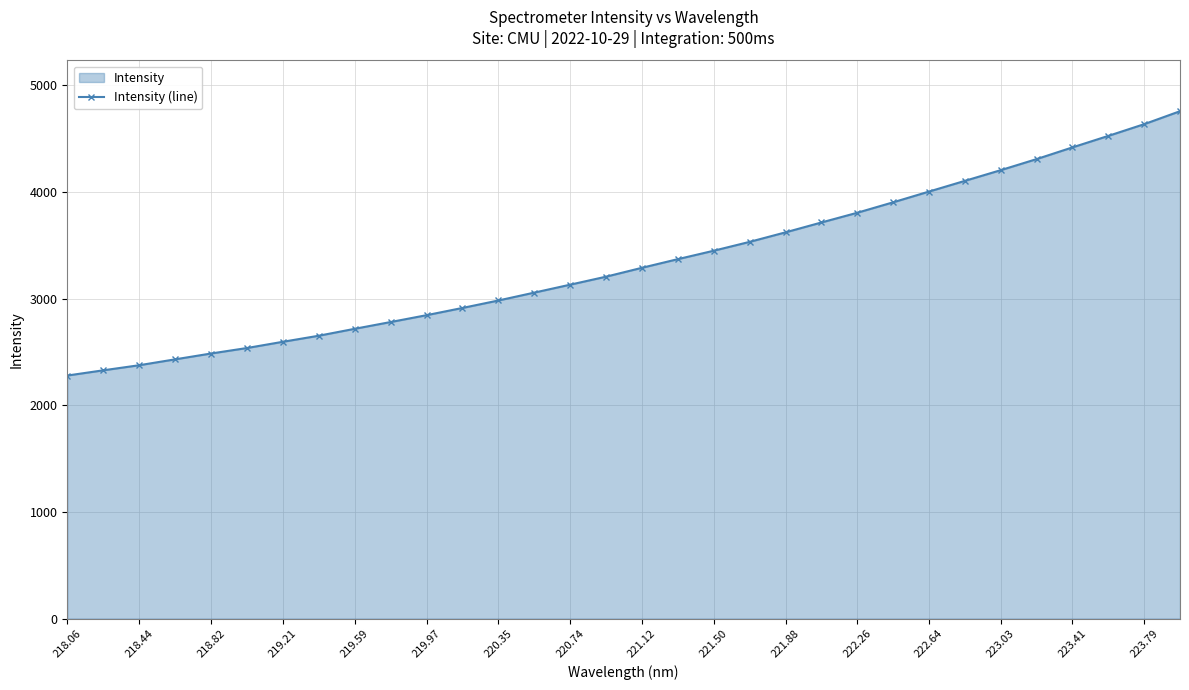

Does the chart have visible grid lines?

Yes